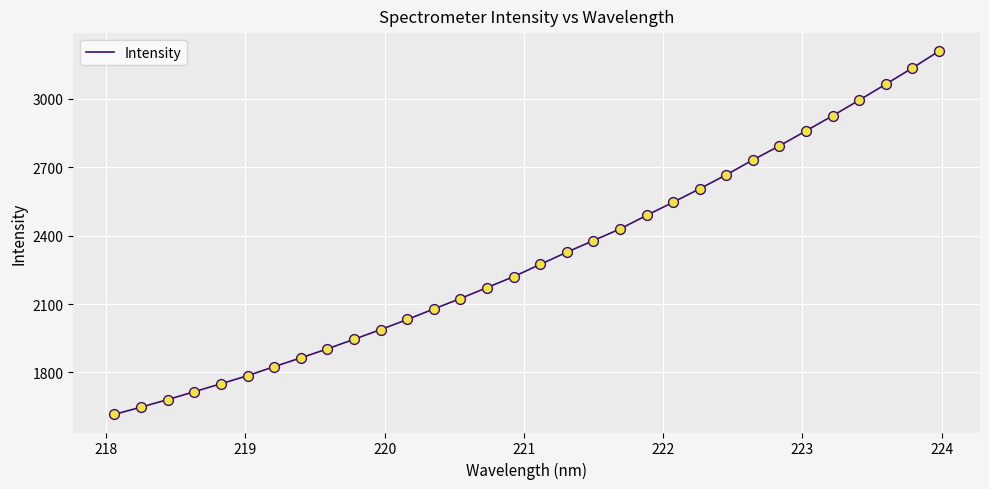

What is the greatest value displayed?

3208.5